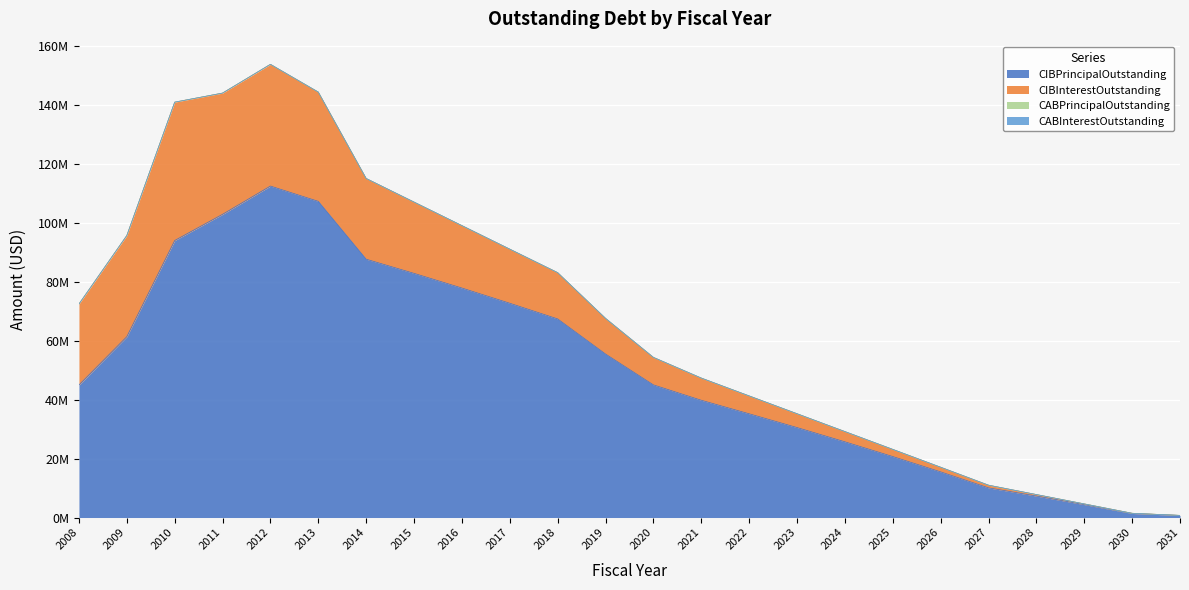

What is the minimum value for CIBInterestOutstanding?

21000.0